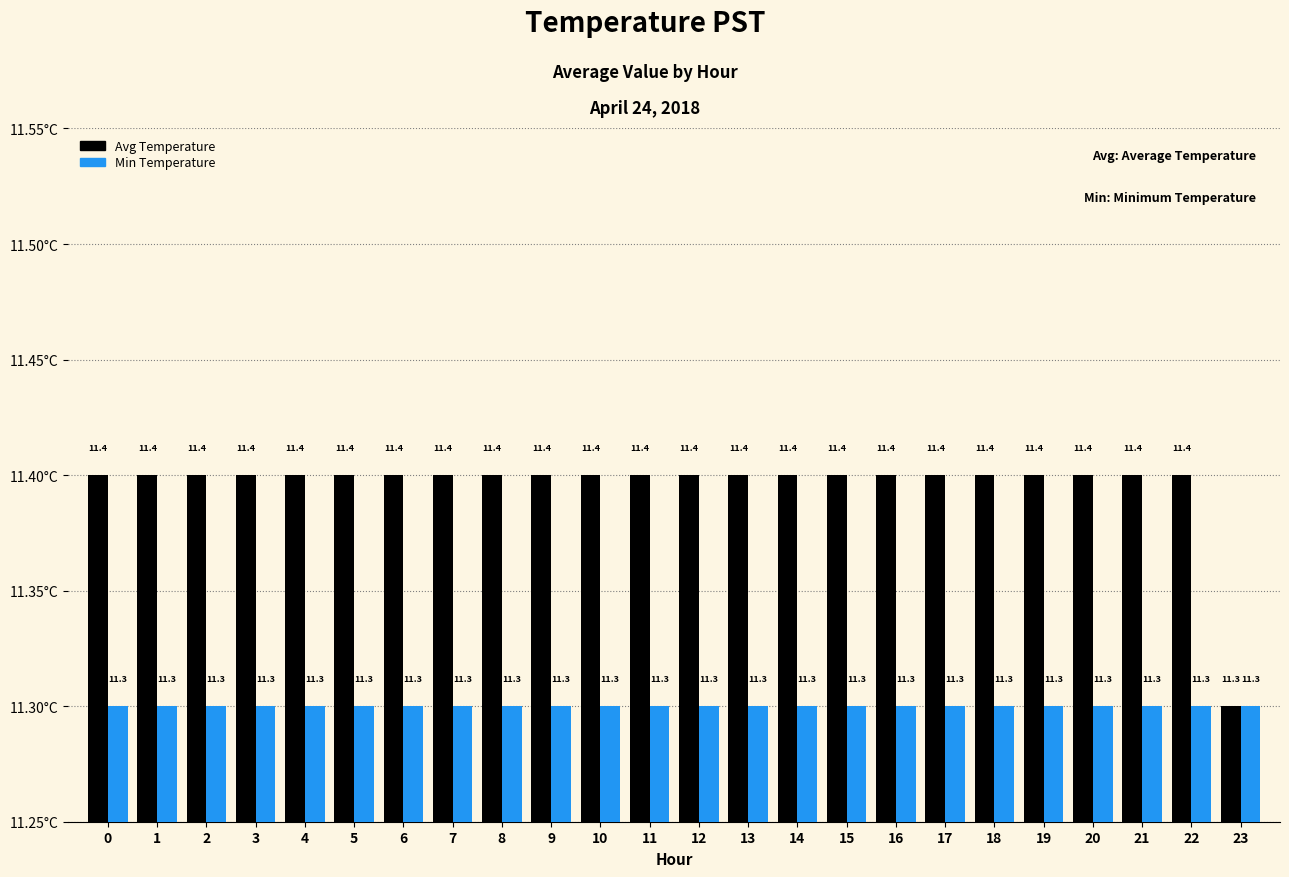

What is the average value of the Avg Temperature series?

11.4